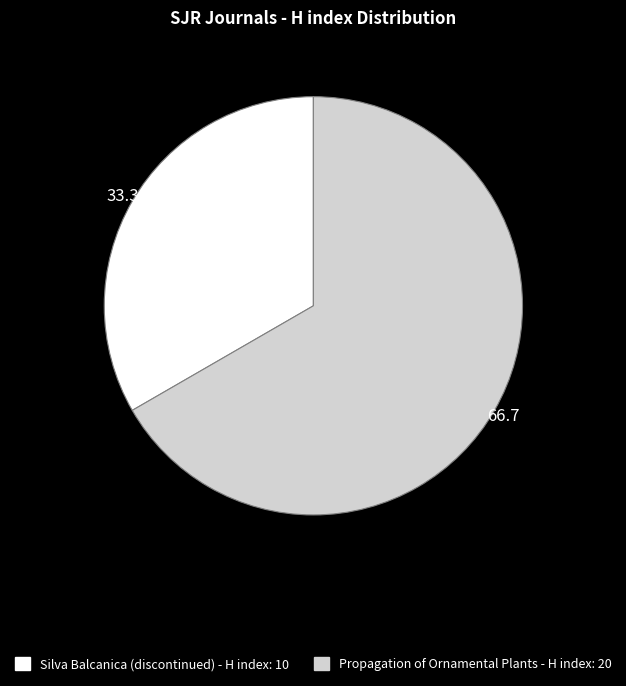

True or false: Propagation of Ornamental Plants accounts for 76% of the total.

False